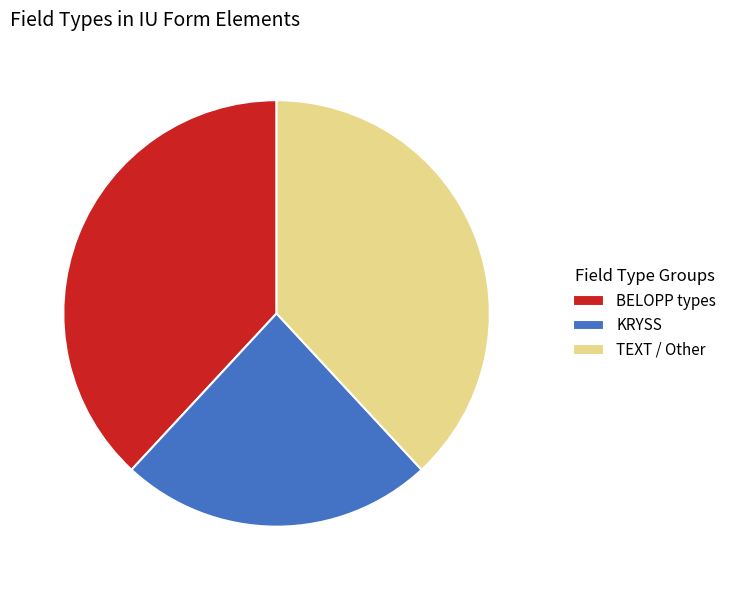

Which category has the smallest portion of the pie?

KRYSS